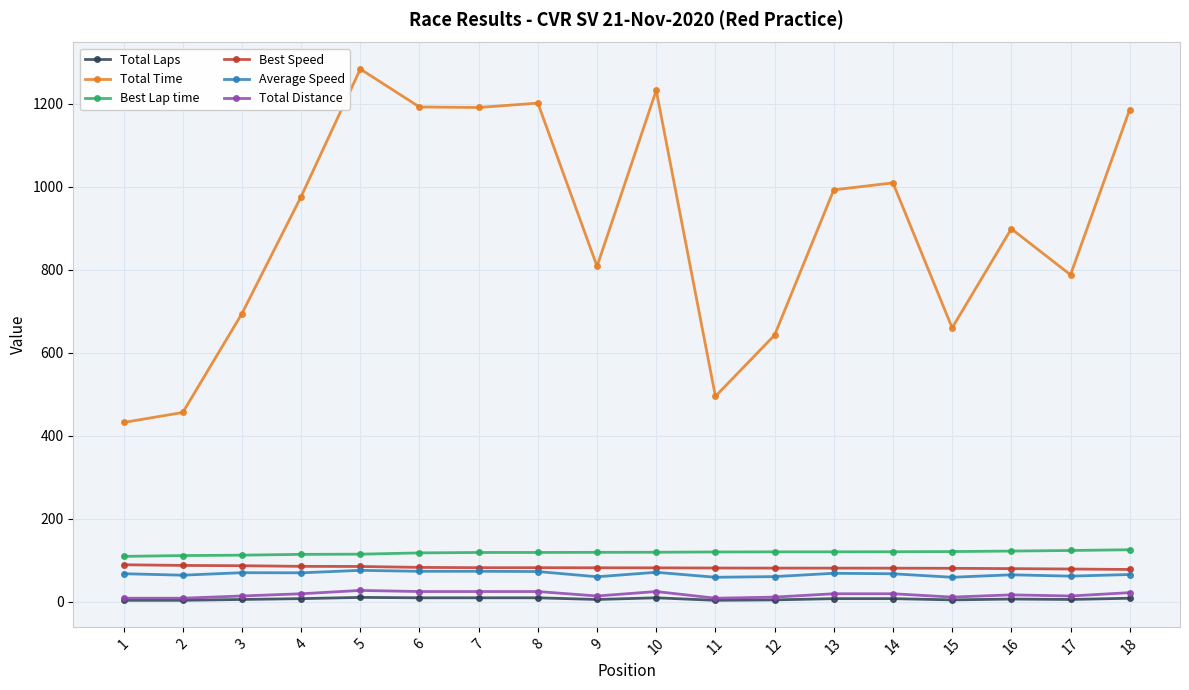

What is the difference between the Best Speed values at 7 and 5?

2.9